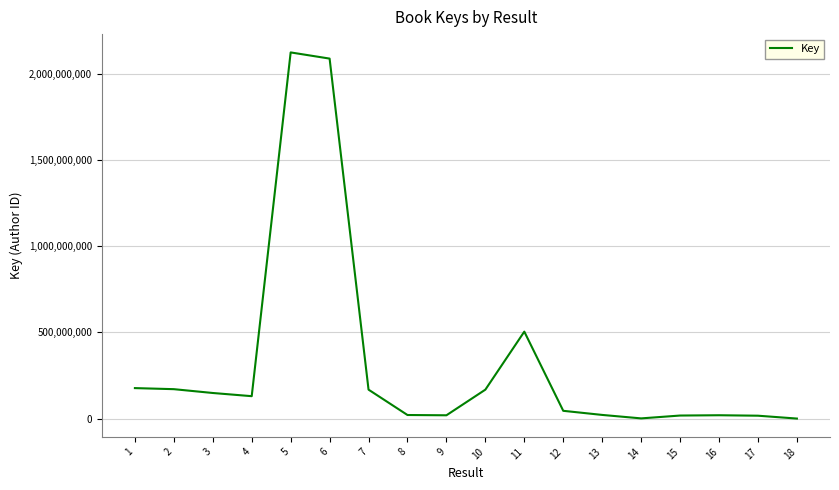

What is the difference between the maximum and minimum values?

2122225033